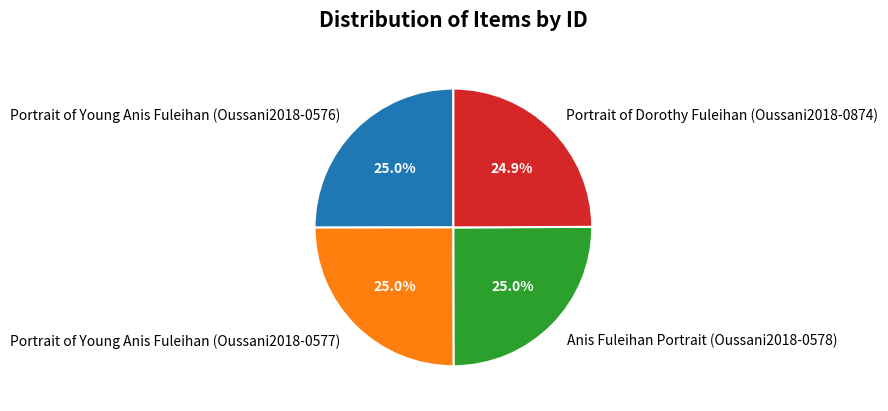

What portion of the pie excludes Portrait of Young Anis Fuleihan (Oussani2018-0576)?

75.0%